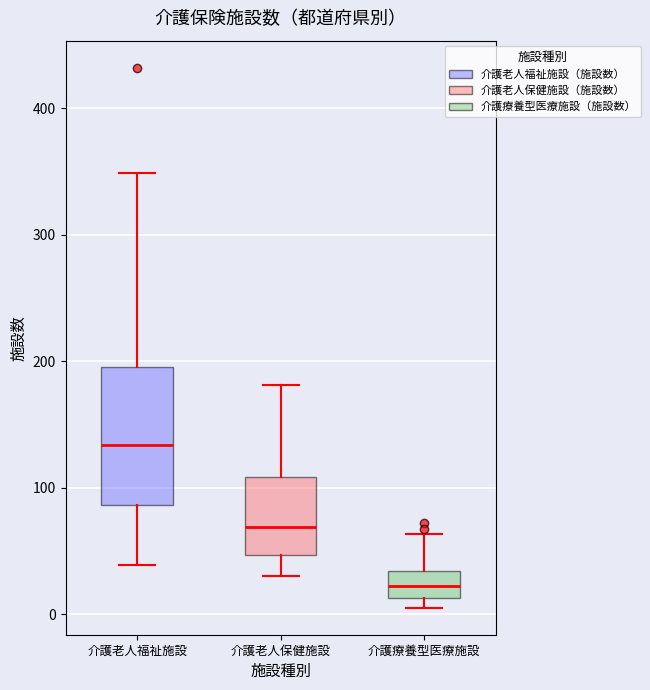

Where does the lower whisker of the box for 介護老人福祉施設 end on the y-axis? The values are not printed on the chart, so give them approximately, as read against the axis.

40